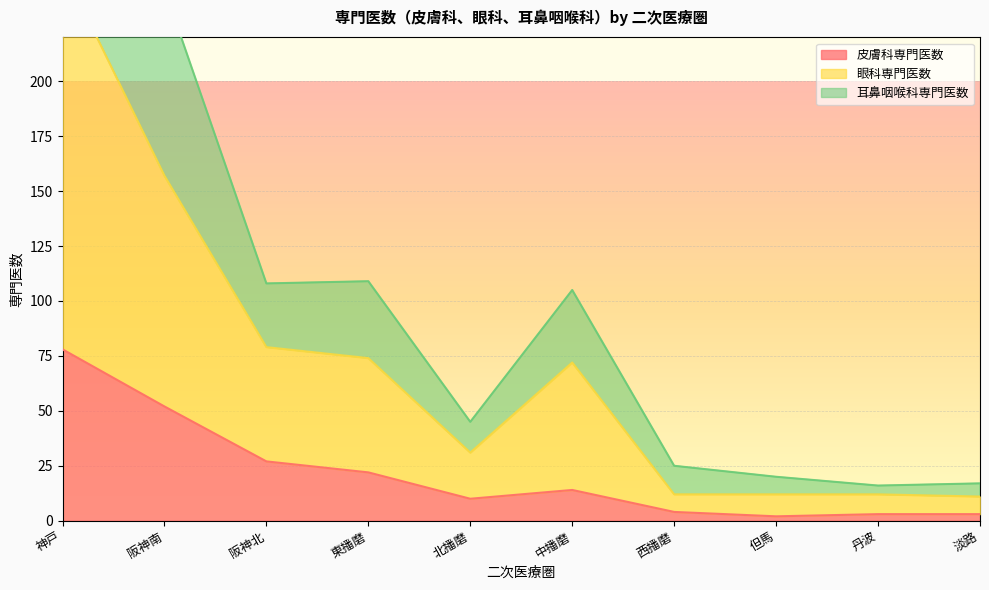

What is the sum of all 耳鼻咽喉科専門医数 values?

1058